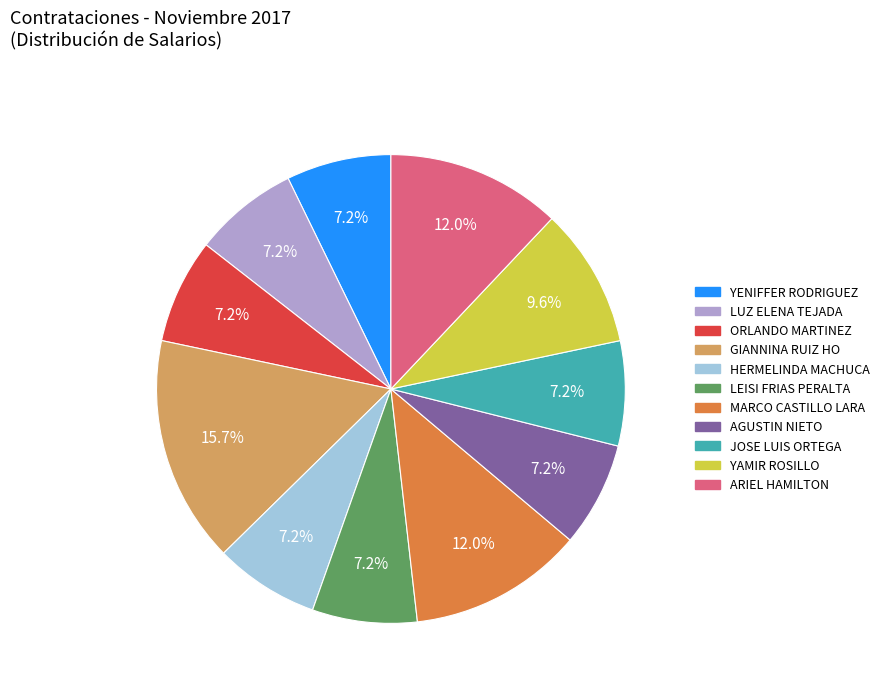

How many segments does this pie chart have?

11